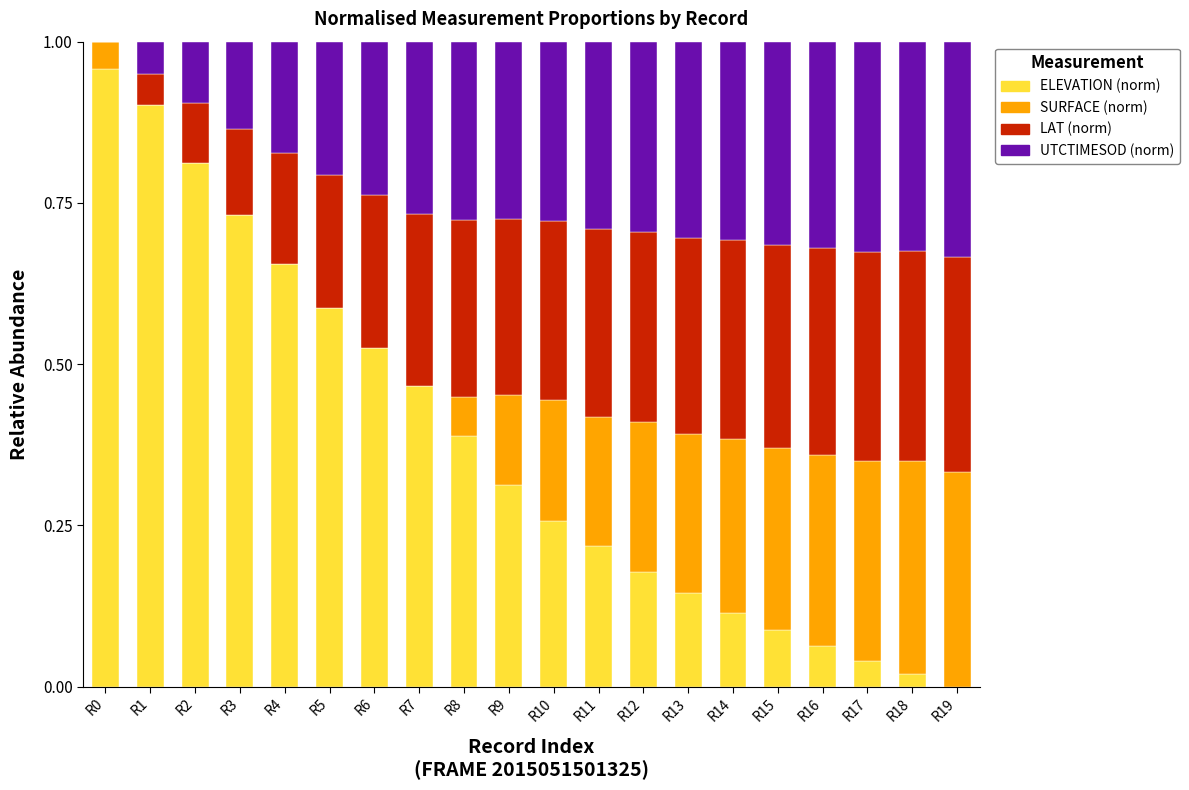

Is it true that ELEVATION (norm) equals 0.1 at R17?

False